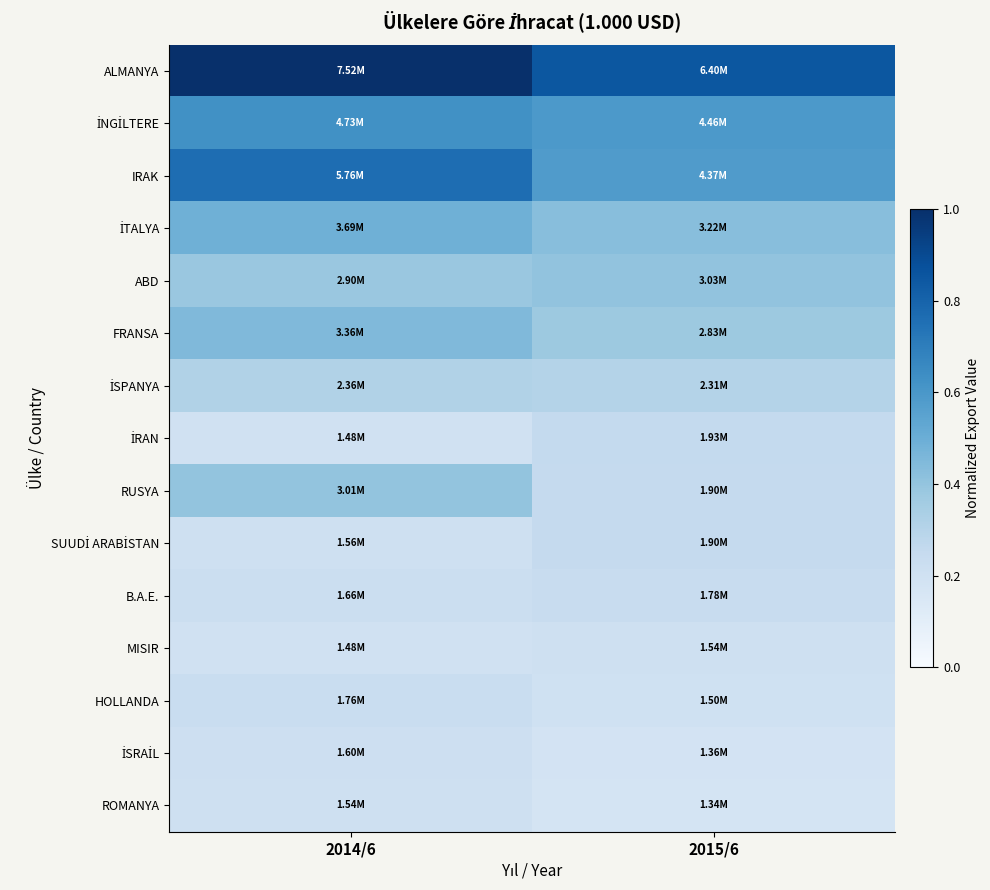

At how many categories does at least one series exceed 0?

2